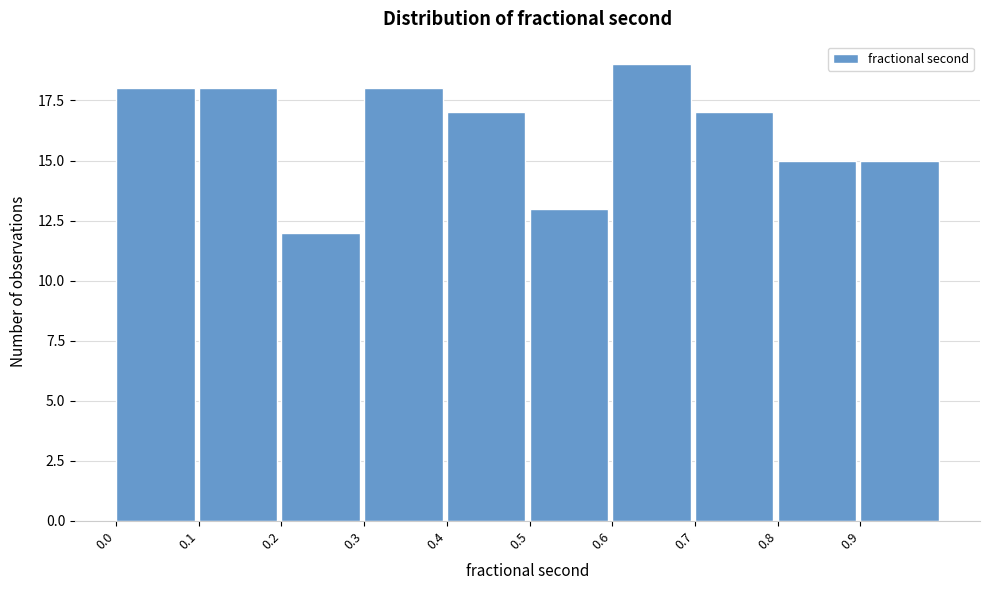

Reading left to right, list every bar in this chart as the range it spans on the x-axis followed by its height. The values are not printed on the chart, so give them approximately, as read against the axis.

0.0 to 0.1: 18
0.1 to 0.2: 18
0.2 to 0.3: 12
0.3 to 0.4: 18
0.4 to 0.5: 17
0.5 to 0.6: 13
0.6 to 0.7: 19
0.7 to 0.8: 17
0.8 to 0.9: 15
0.9 to 1.0: 15